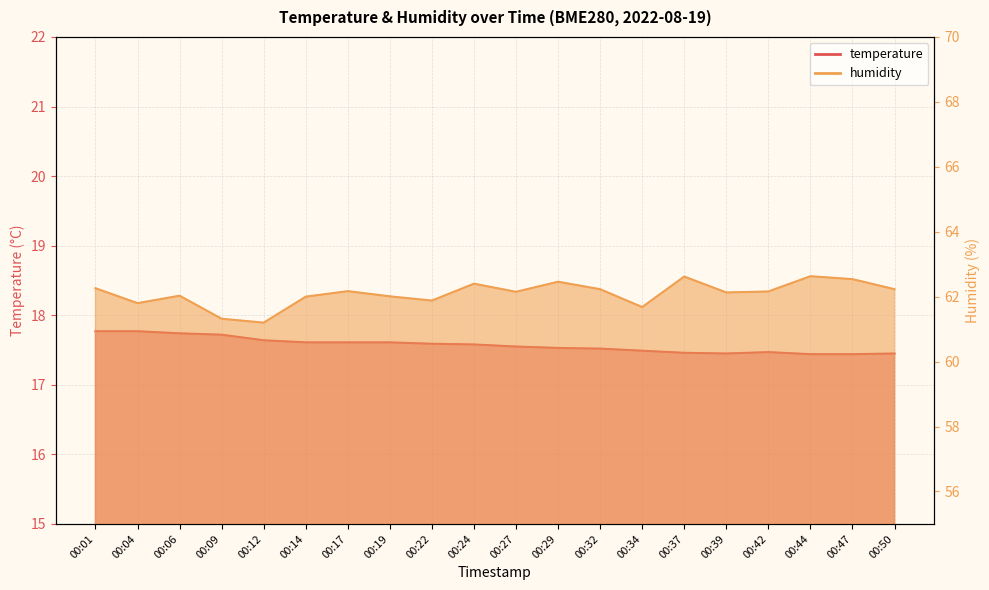

How many values in the humidity series exceed 62?

14